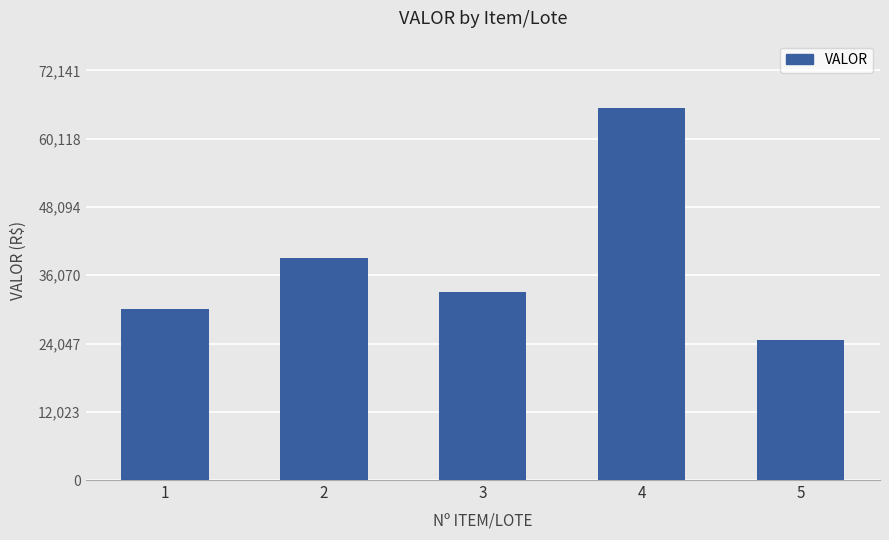

Reading right to left, transcribe all the data shown in this chart.

5=24732.7	4=65583.4	3=33087.9	2=39192.5	1=30203.2